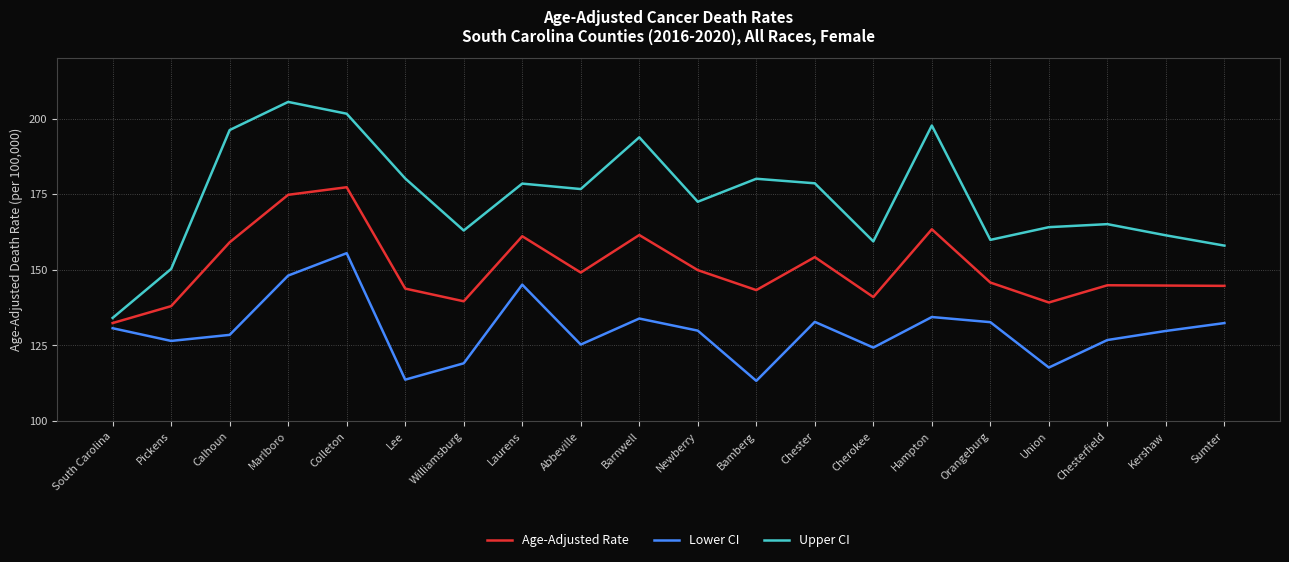

Which series has the largest total across all categories?

Upper CI